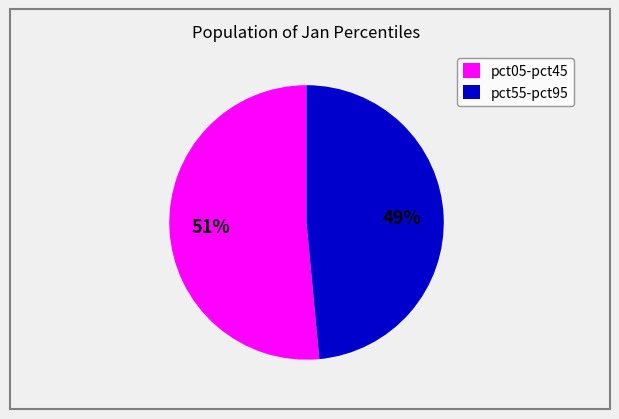

How many slices are in this pie chart?

2